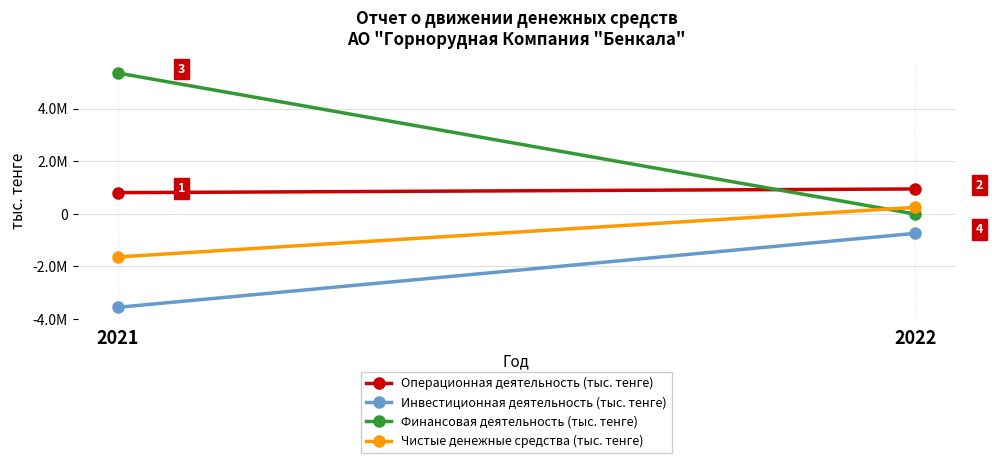

What is the minimum value shown in the chart?

-3558764